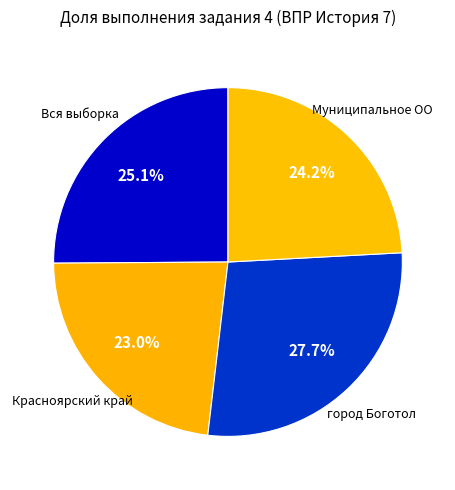

To the nearest percent, what is the difference between the largest and smallest slice percentages?

5%